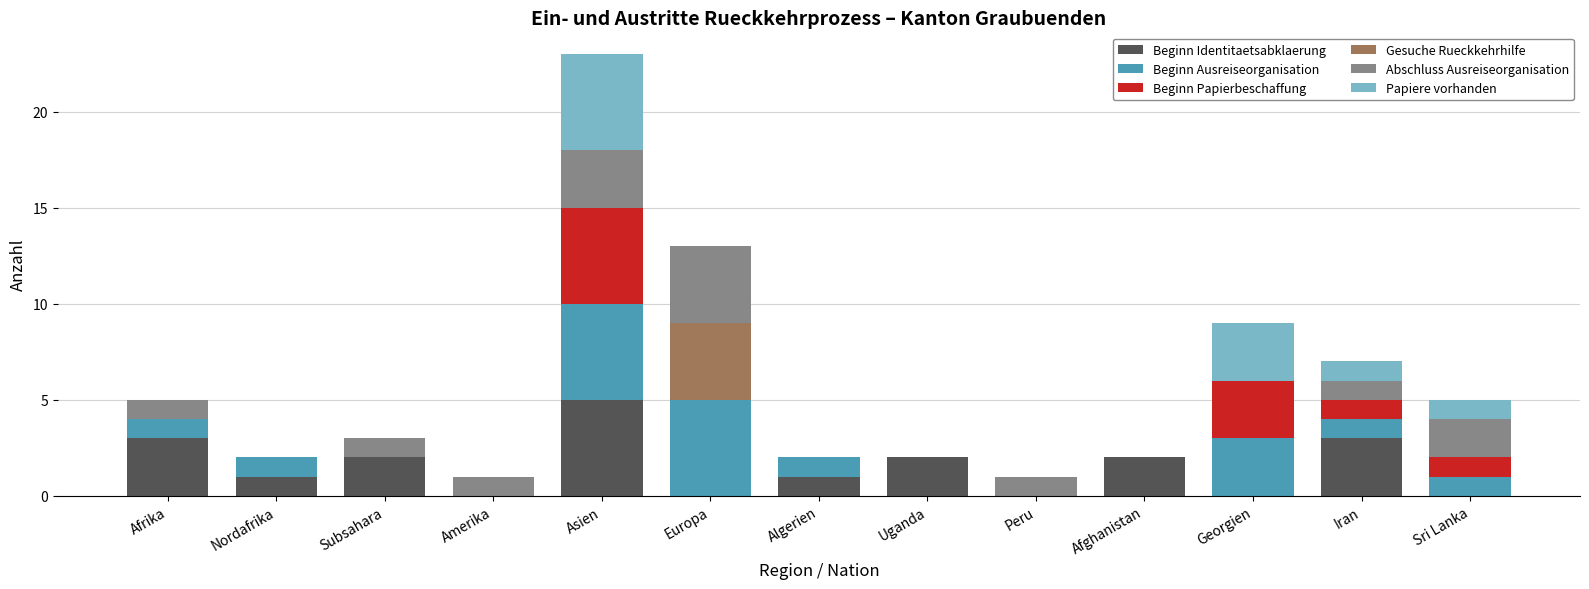

What is the total value across all series at Uganda?

2